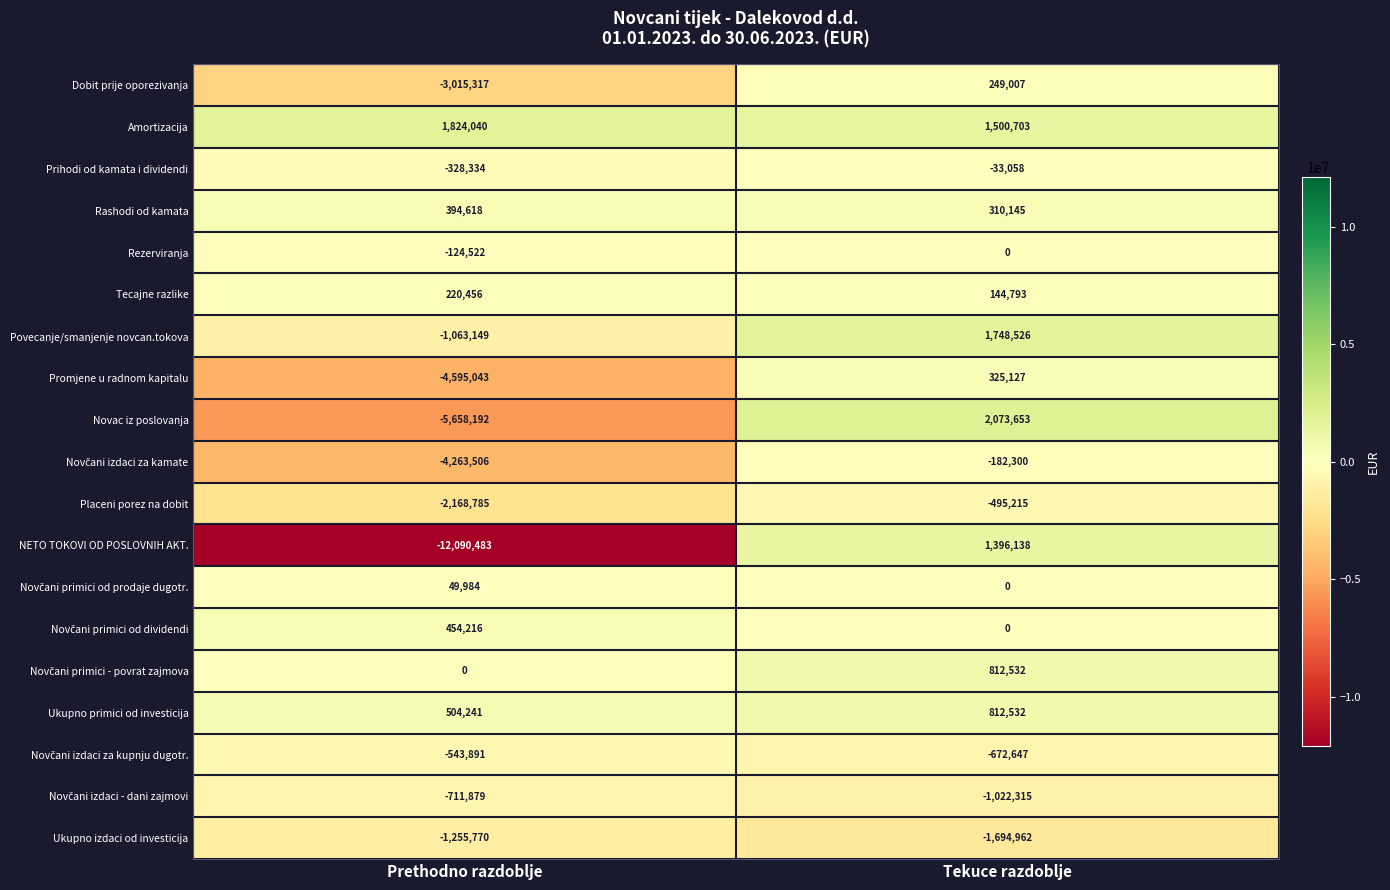

Rank the categories by Ukupno izdaci od investicija value from highest to lowest.

Prethodno razdoblje, Tekuce razdoblje